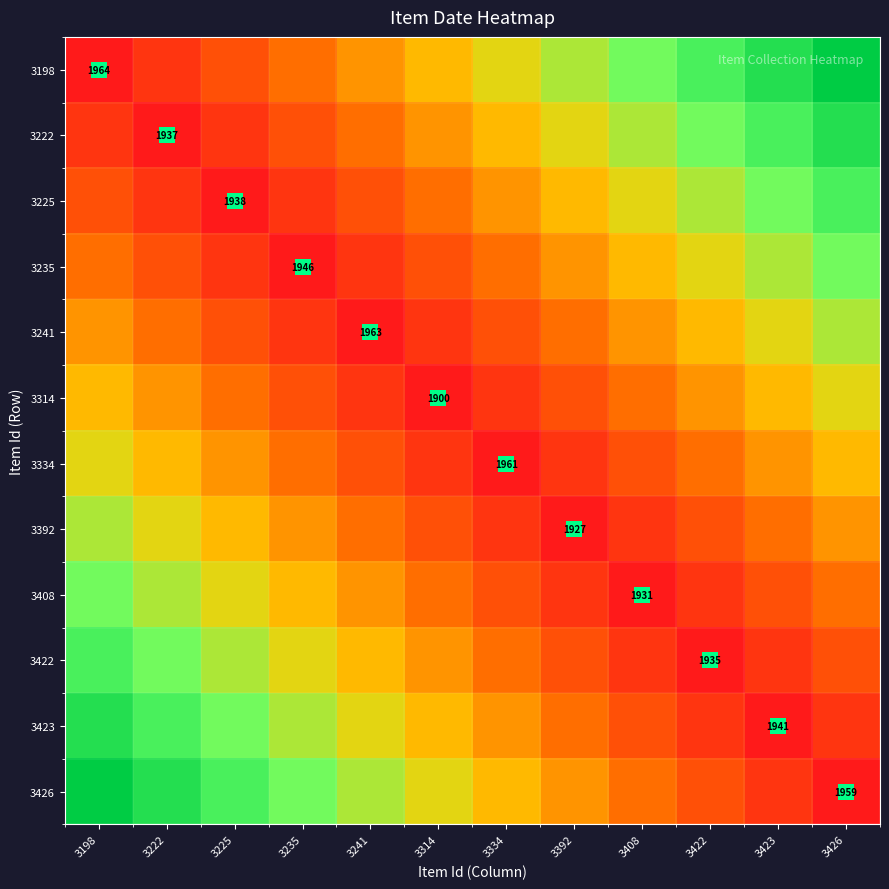

What is the total value across all series at 3334?

3.3